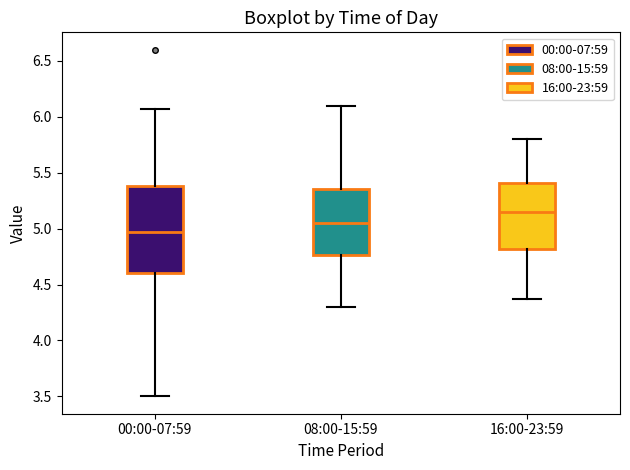

Comparing the boxes themselves (not the whiskers), which one is the tallest?

00:00-07:59